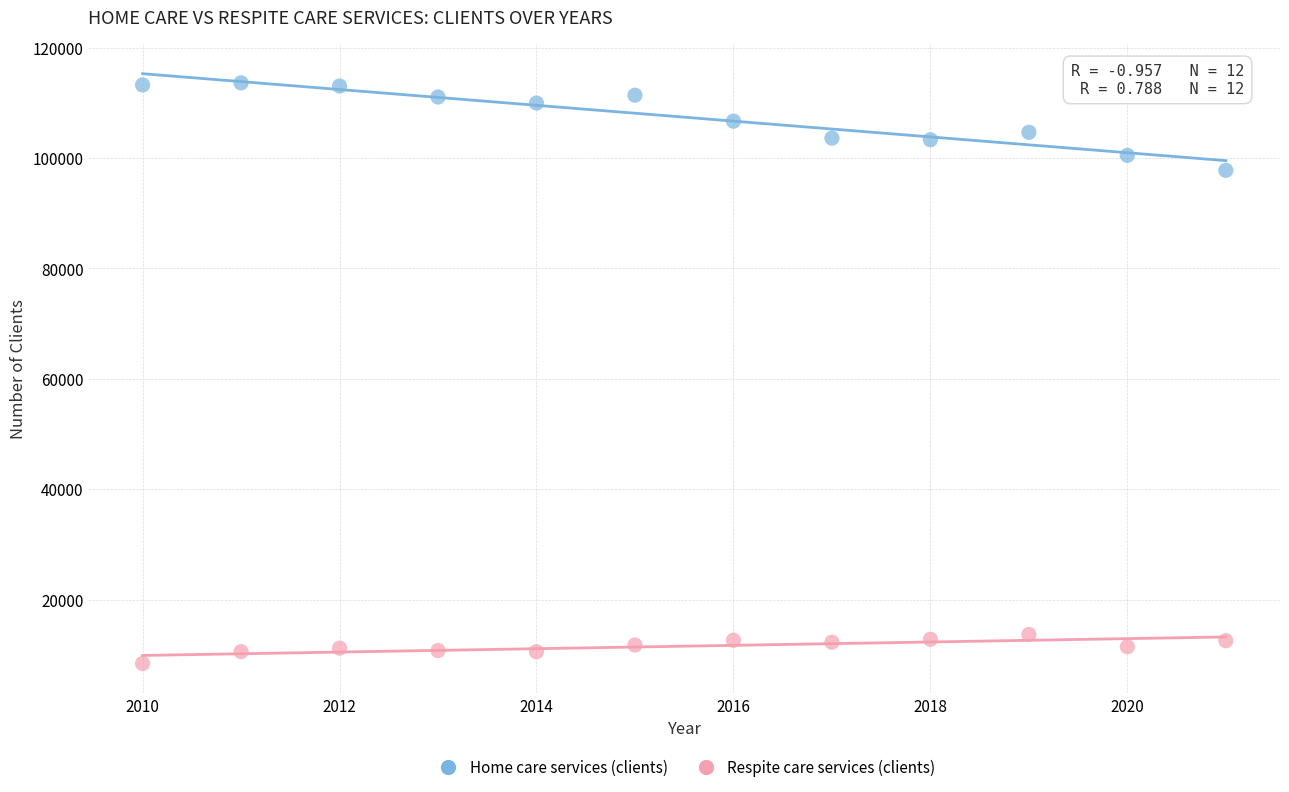

What is the X range (max minus min) for the scatter plot?

11